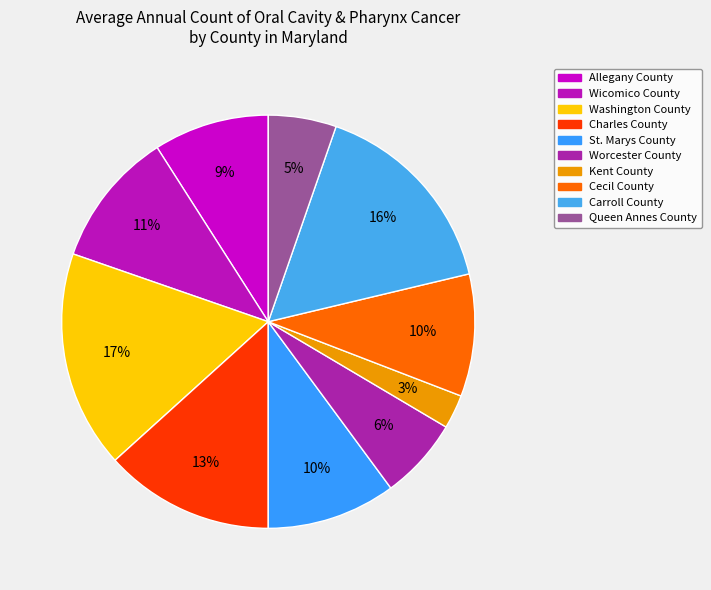

Count the number of slices in the pie.

10